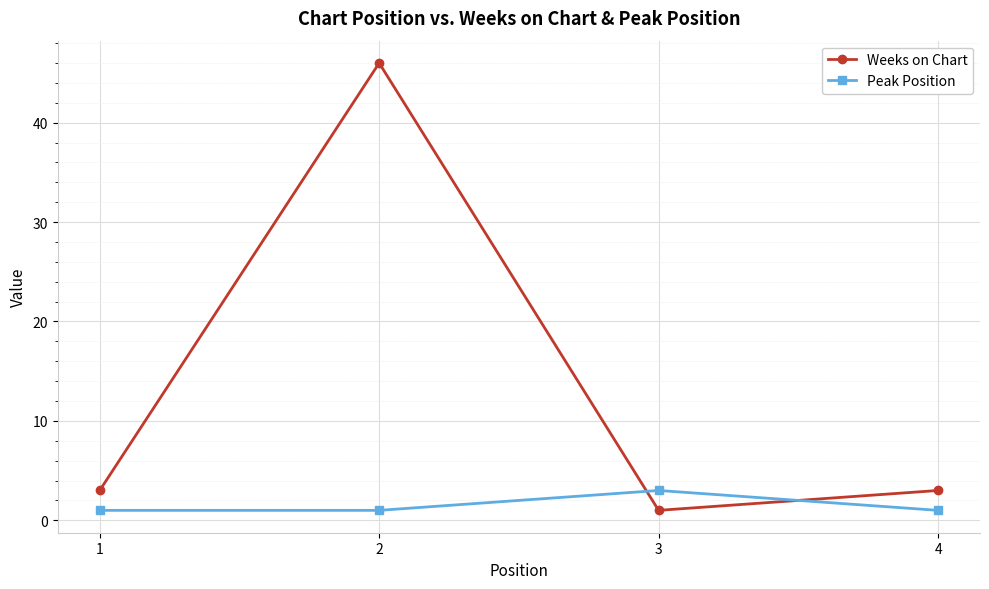

True or false: Weeks on Chart and Peak Position cross at least once.

True